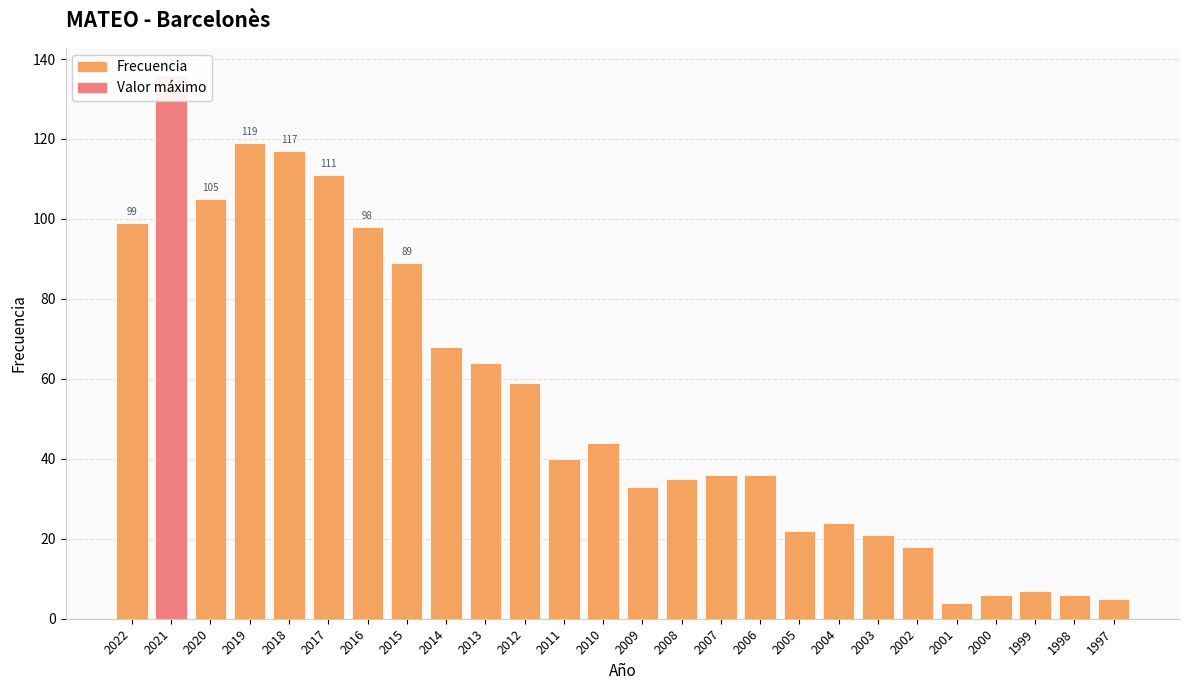

At which label is the value closest to 70?

2014